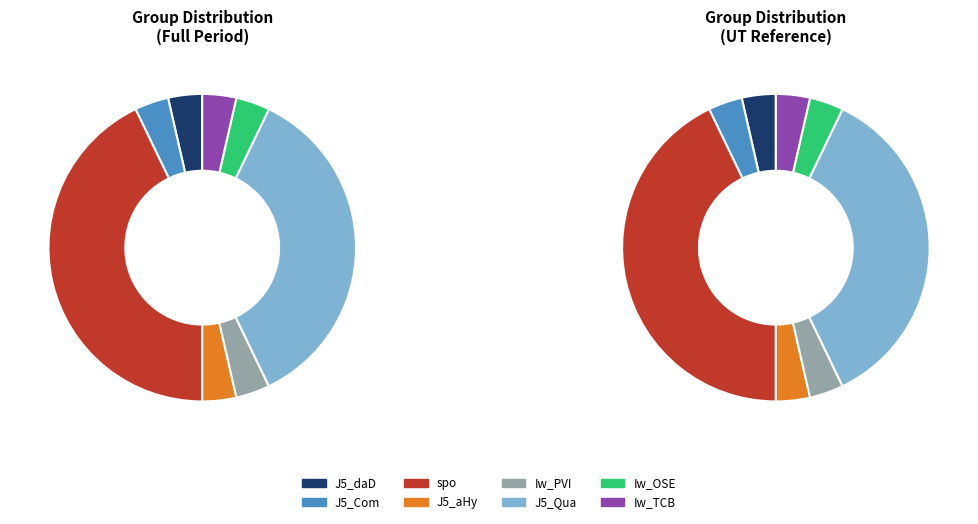

What is the largest slice in the pie chart?

spo